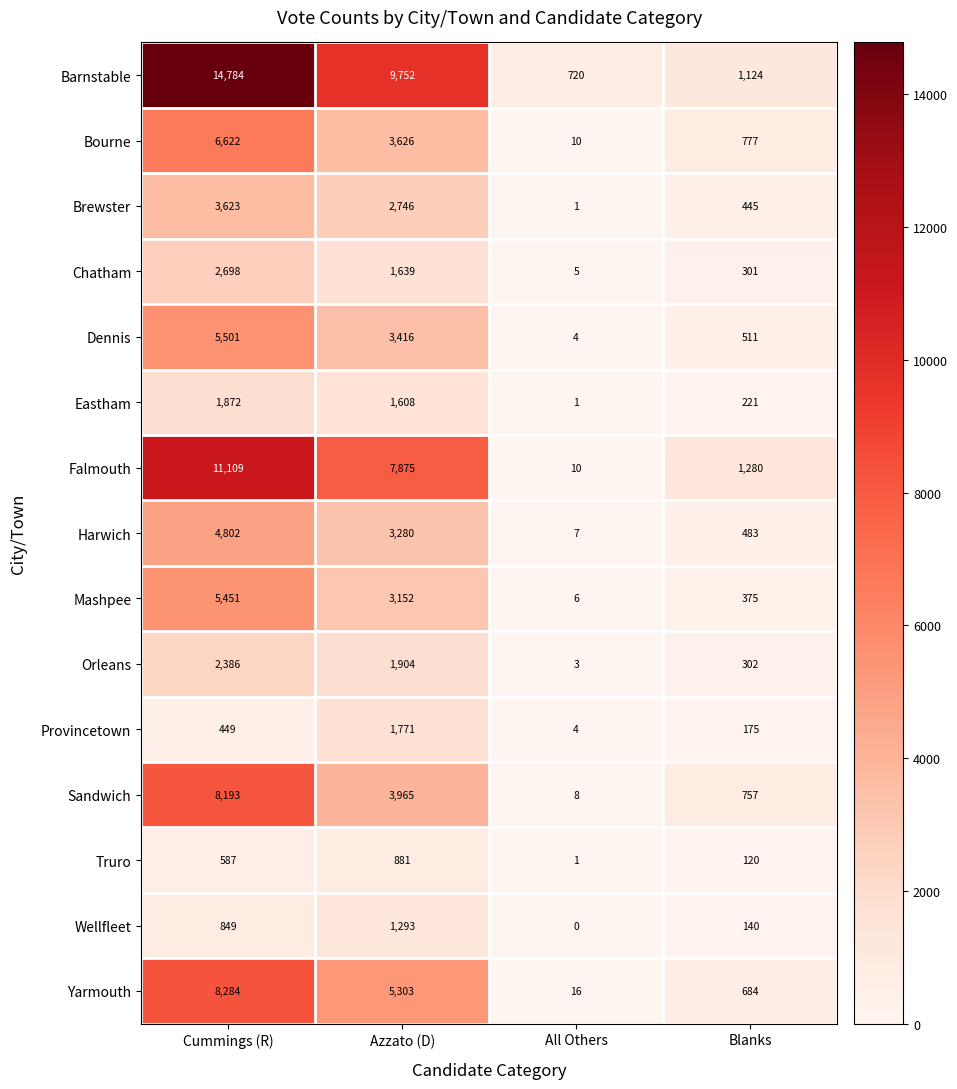

The Bourne series shows 1298 at Blanks. True or false?

False